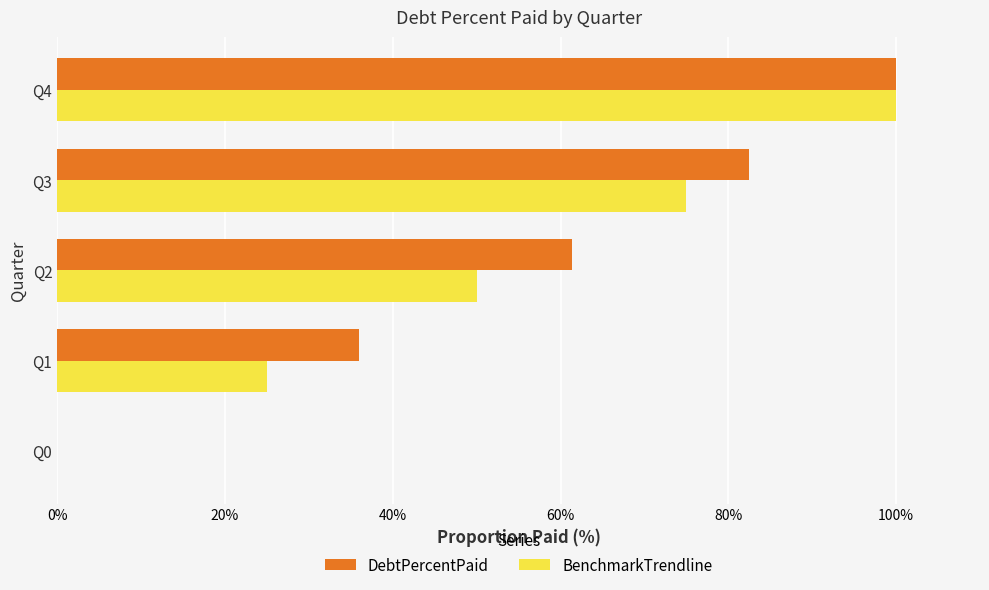

What are all the series names shown in the legend?

DebtPercentPaid, BenchmarkTrendline